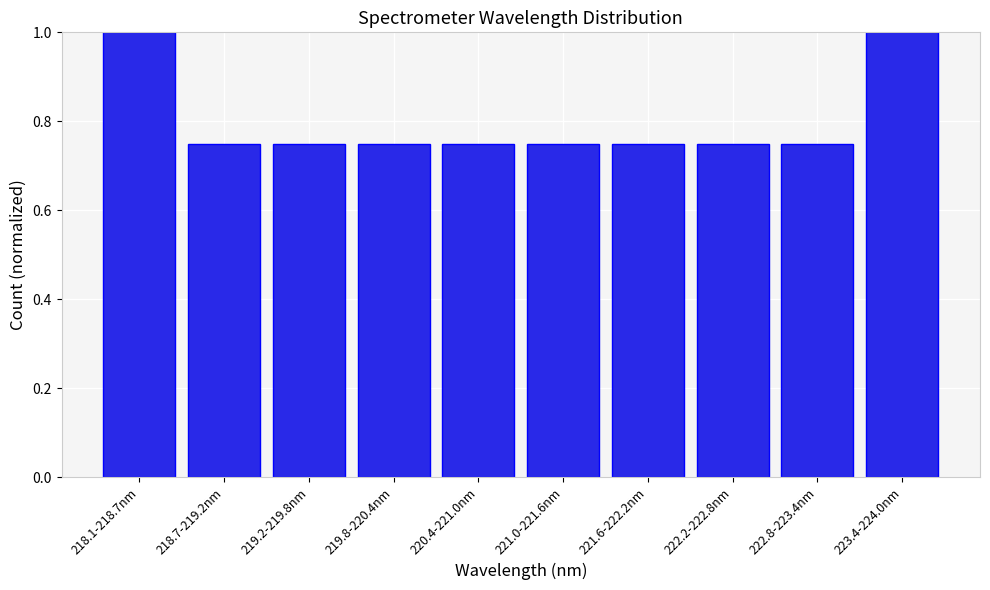

What is the sum of all values?

8.0